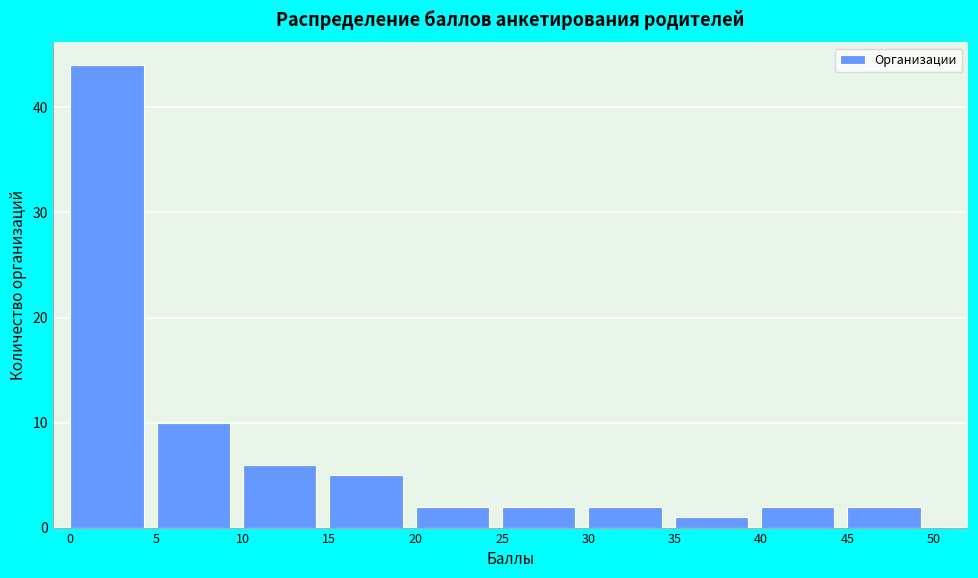

How tall is the bar that spans 35 to 40 on the x-axis? The values are not printed on the chart, so give them approximately, as read against the axis.

1